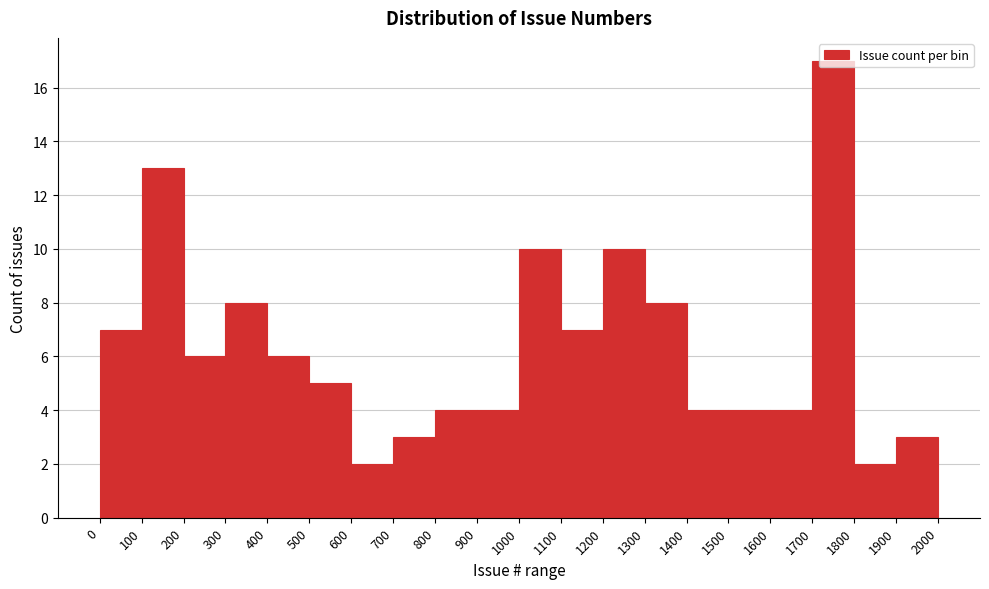

Reading left to right, transcribe this chart: for each bar, give the range it covers on the x-axis and its height. The values are not printed on the chart, so give them approximately, as read against the axis.

0 to 100: 7
100 to 200: 13
200 to 300: 6
300 to 400: 8
400 to 500: 6
500 to 600: 5
600 to 700: 2
700 to 800: 3
800 to 900: 4
900 to 1000: 4
1000 to 1100: 10
1100 to 1200: 7
1200 to 1300: 10
1300 to 1400: 8
1400 to 1500: 4
1500 to 1600: 4
1600 to 1700: 4
1700 to 1800: 17
1800 to 1900: 2
1900 to 2000: 3